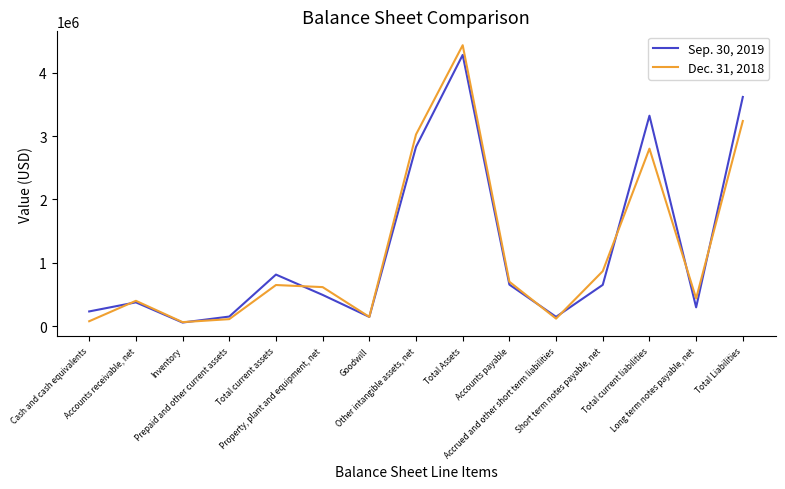

Which series has the largest range (max minus min)?

Dec. 31, 2018